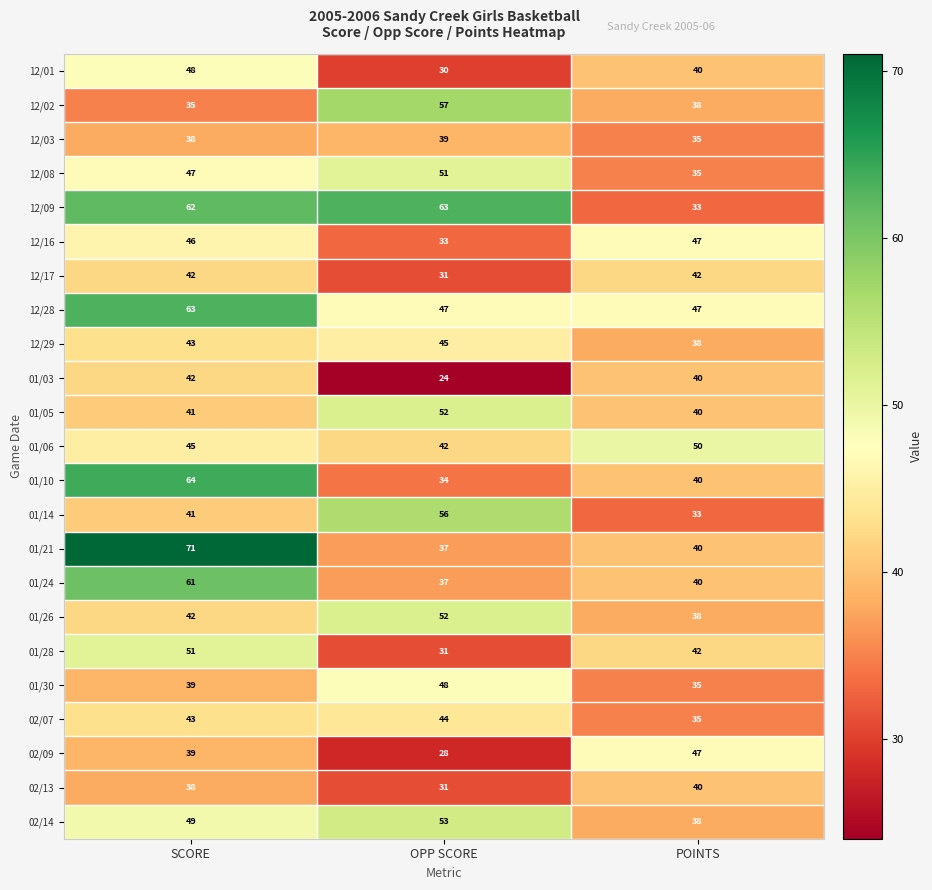

How many 01/06 values are between 42 and 50?

3